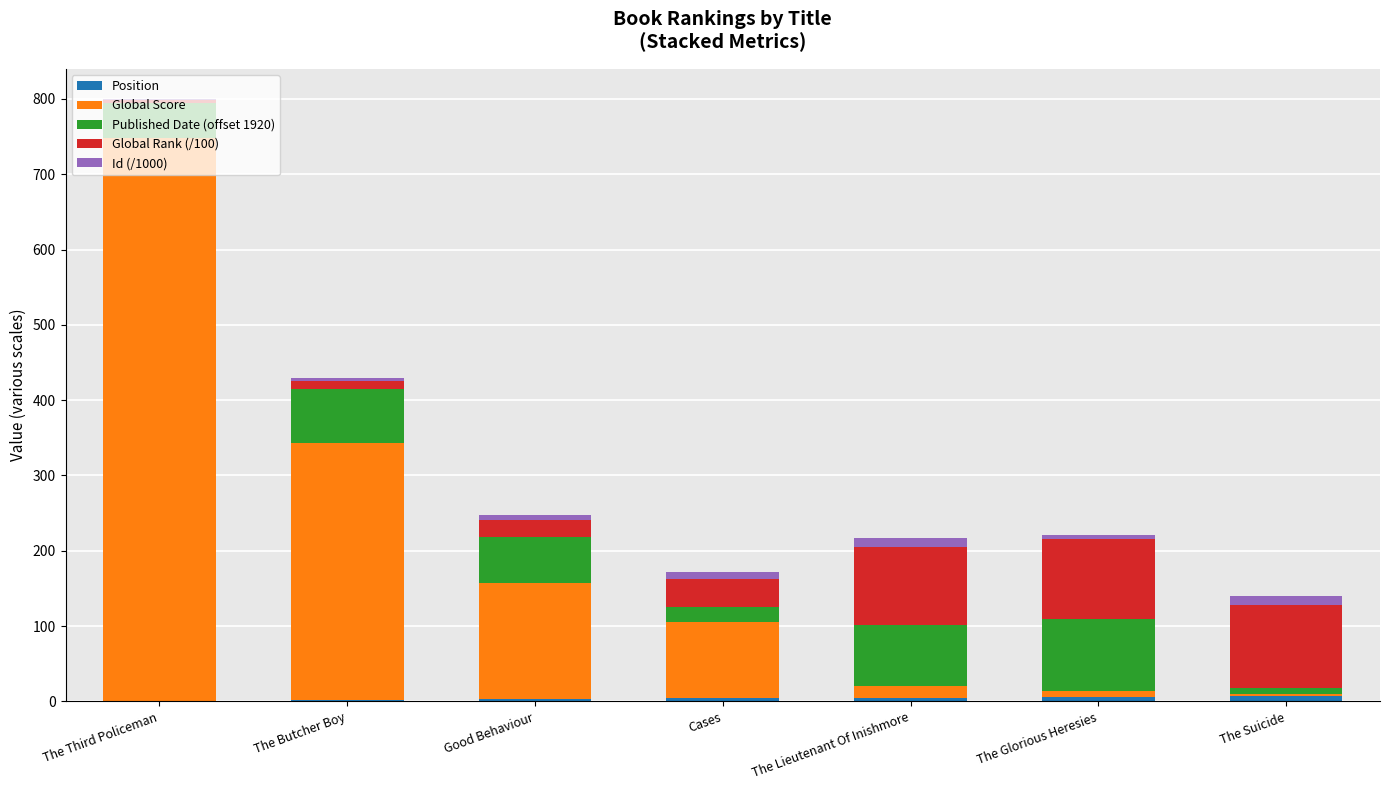

Count the number of categories in the chart.

7